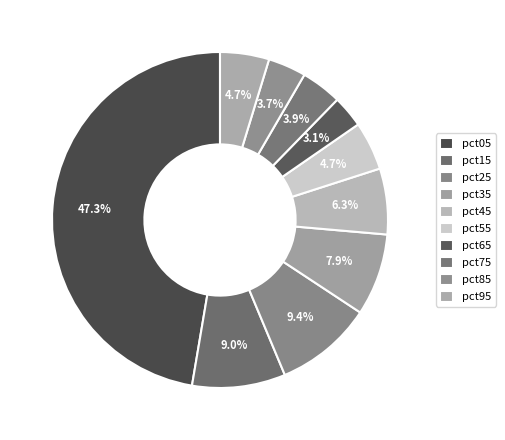

To the nearest percent, what is the average slice percentage?

10%